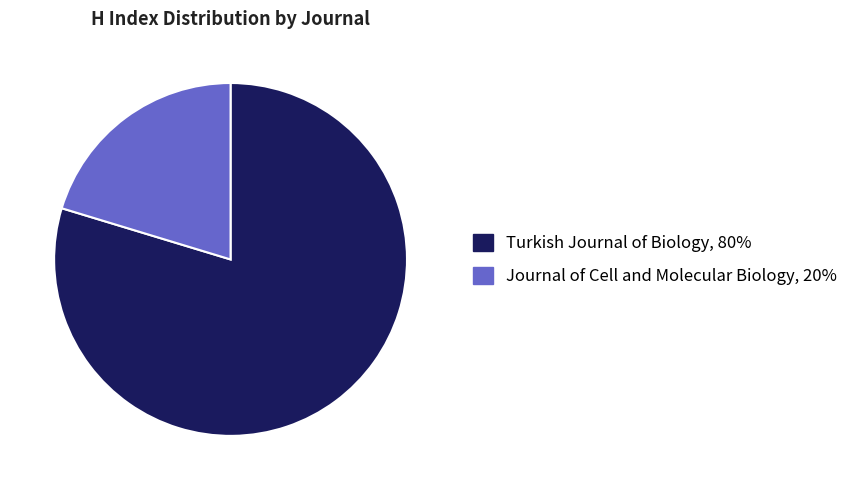

The Turkish Journal of Biology slice represents 73% of the pie. True or false?

False